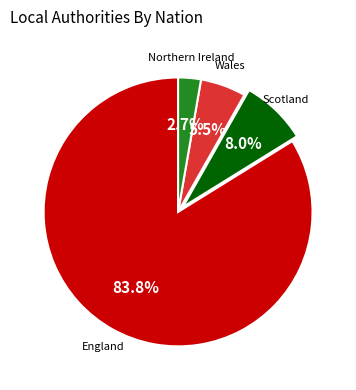

Is there a majority slice in this chart?

Yes